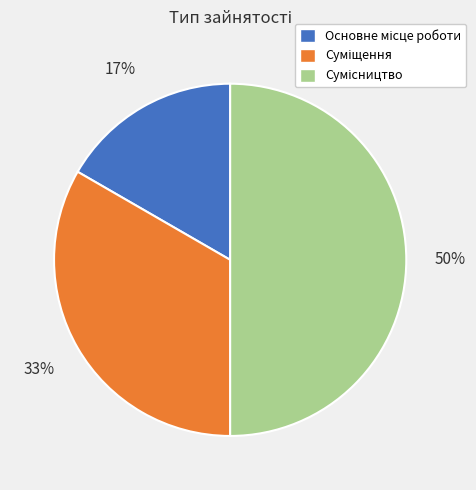

To the nearest percent, what is the difference between the largest and smallest slice percentages?

33%